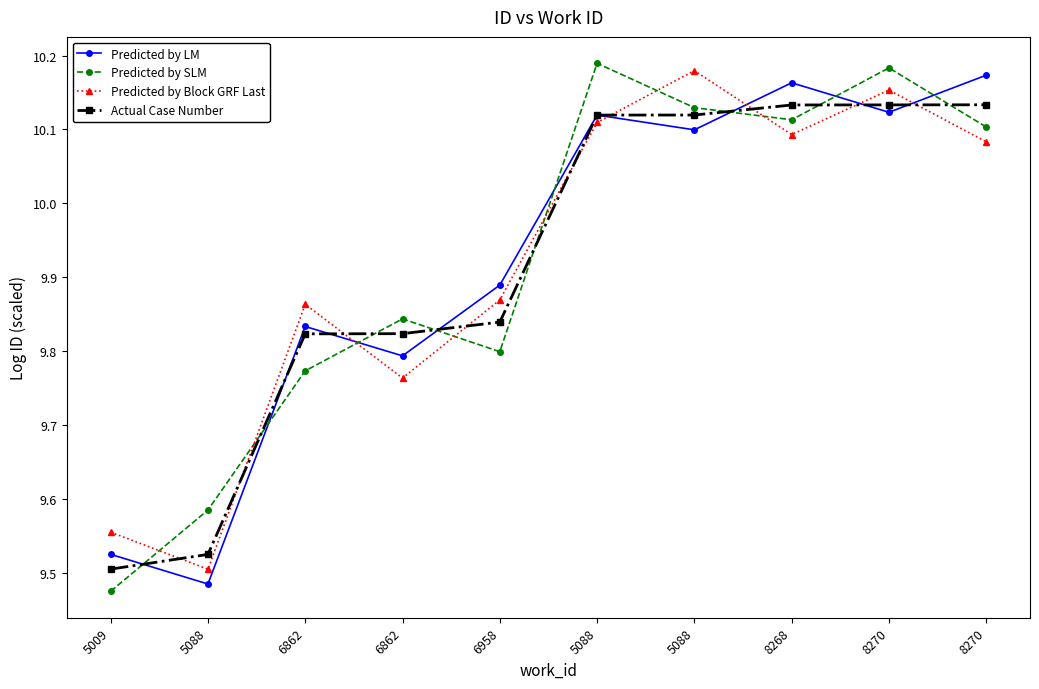

True or false: Predicted by LM and Predicted by Block GRF Last intersect in this chart.

True